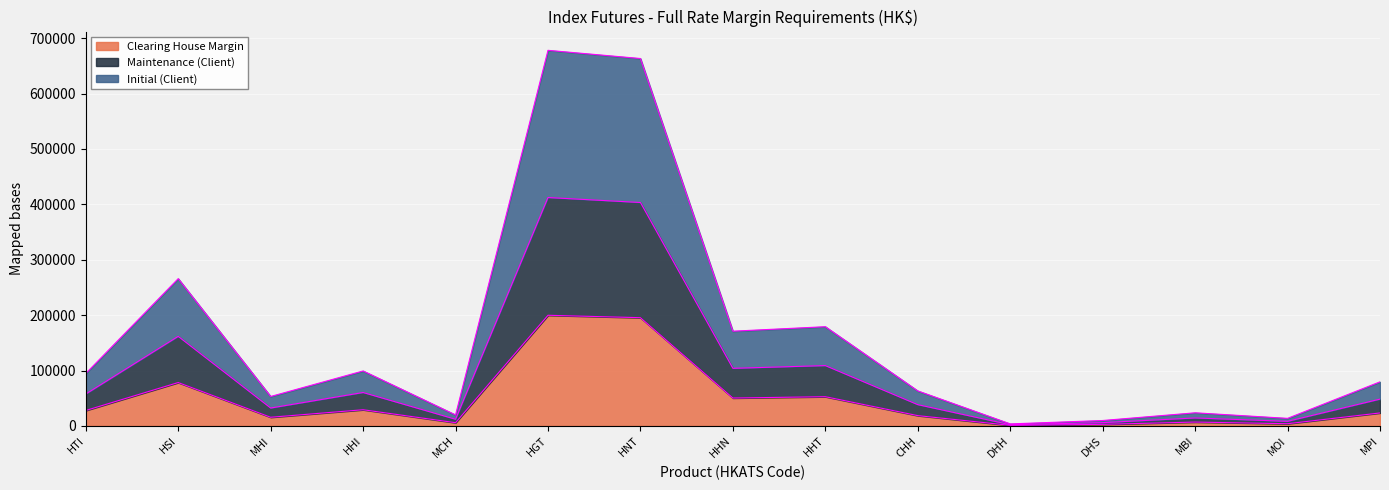

List the series in order of their peak value, lowest first.

Clearing House Margin, Maintenance (Client), Initial (Client)